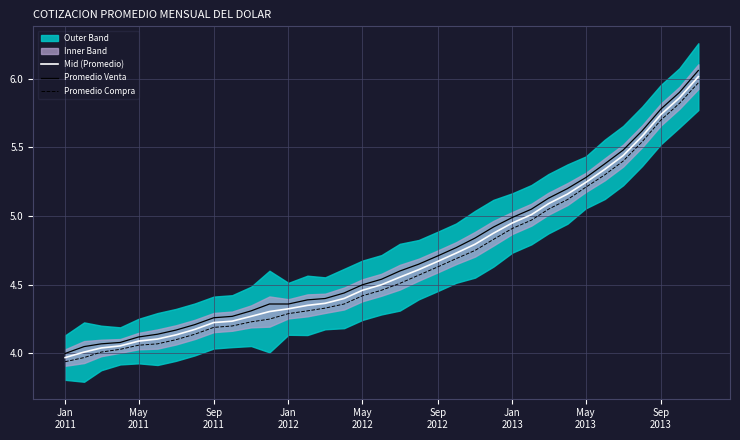

What is the minimum value for Promedio Venta?

4.0